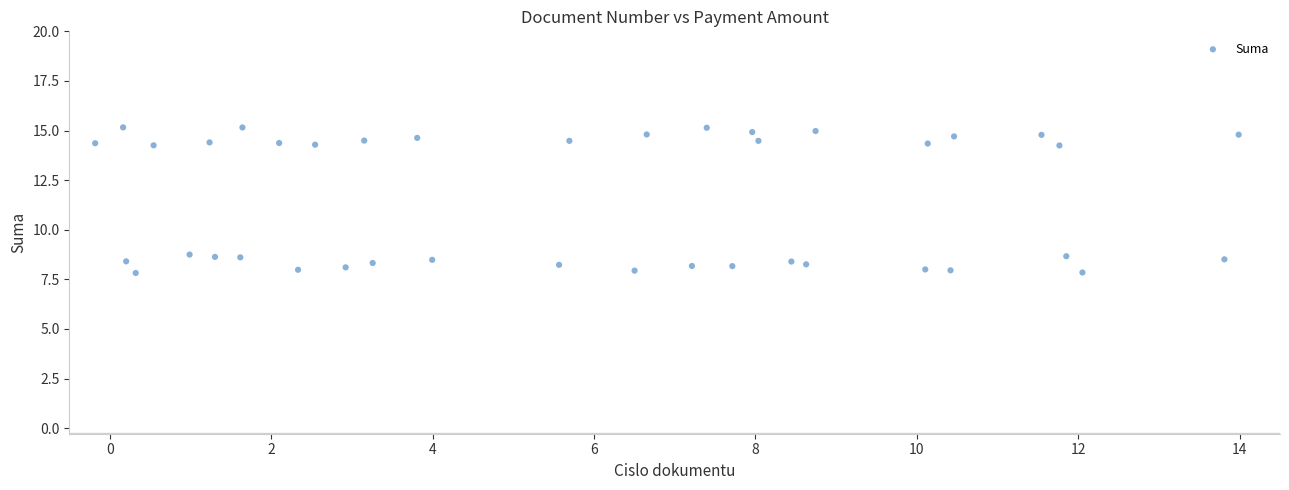

What is the range of Y values (max minus min)?

7.3